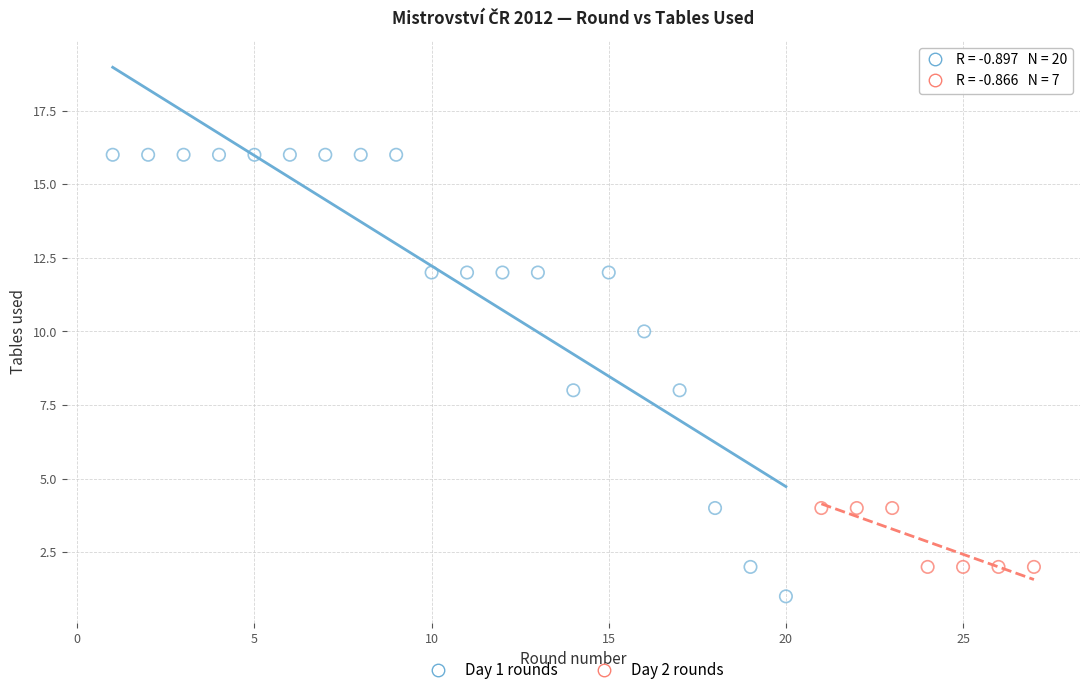

Which series contains the lowest Y value?

Day 1 rounds